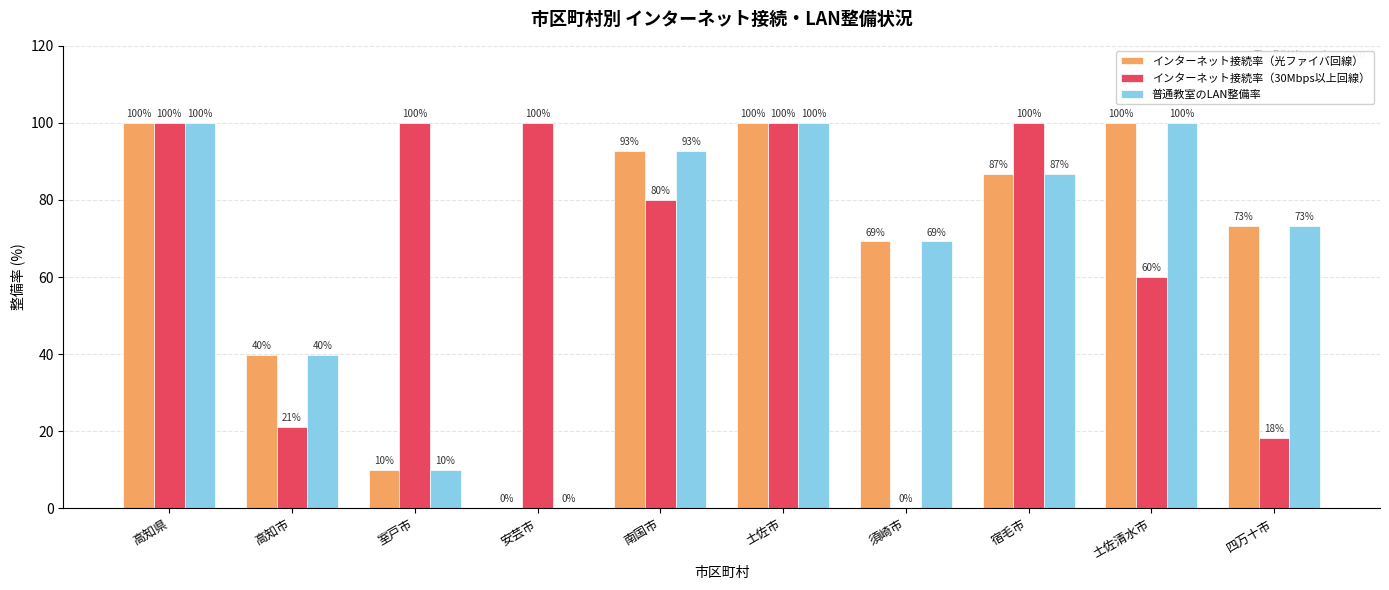

What is the maximum value for インターネット接続率（光ファイバ回線）?

100.0